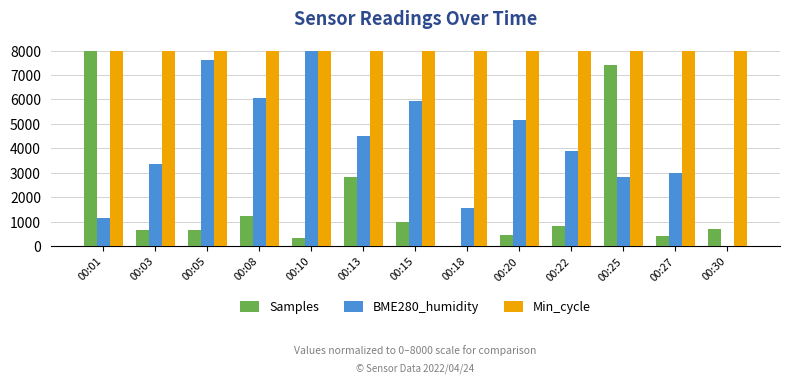

What is the sum of the Samples values at 00:03 and 00:18?

657.0